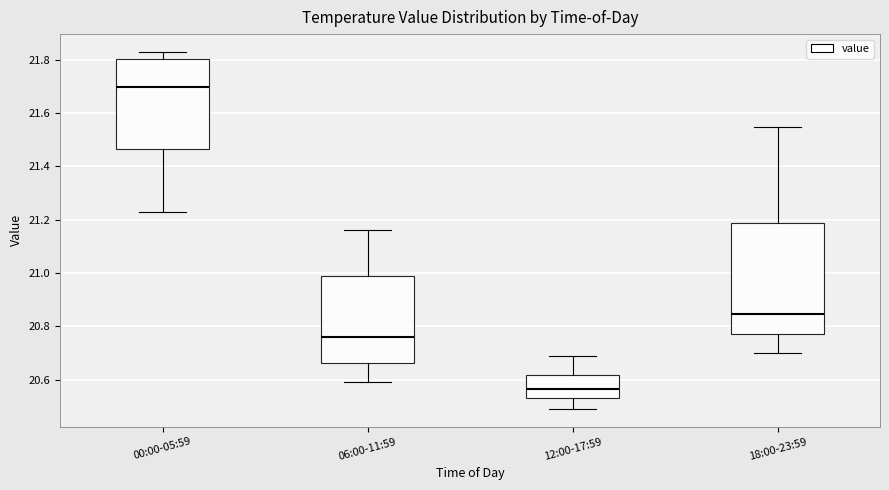

Which box's median line is the lowest?

12:00-17:59